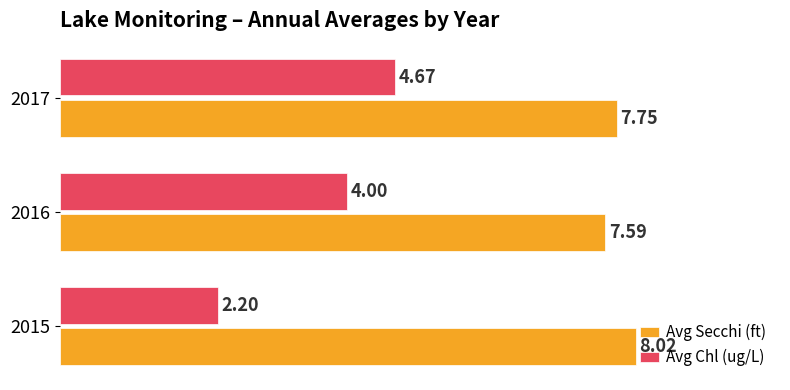

Rank the series by their average value, from highest to lowest.

Avg Secchi (ft), Avg Chl (ug/L)